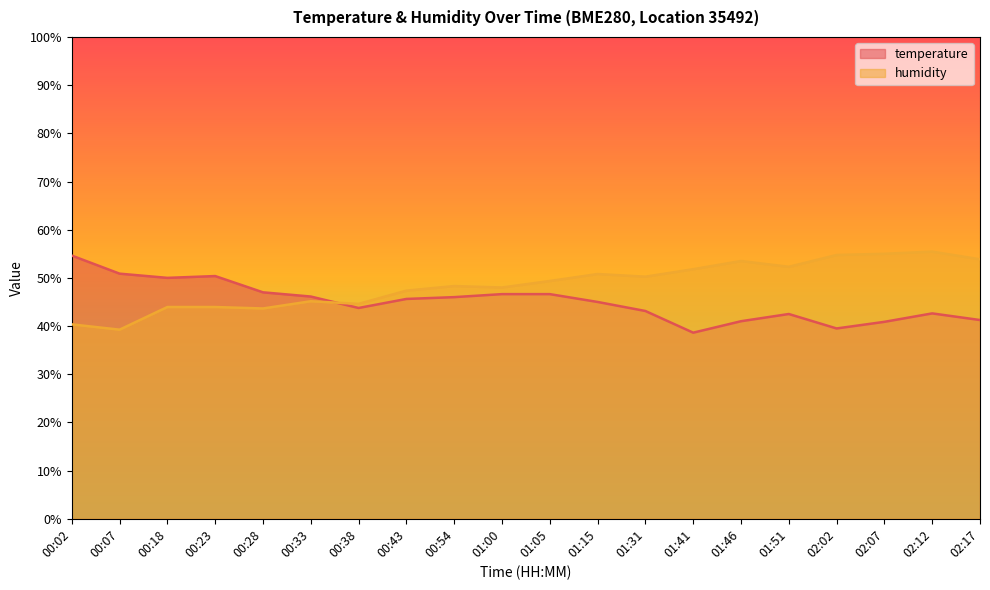

At which category does humidity reach its first local valley?

00:07